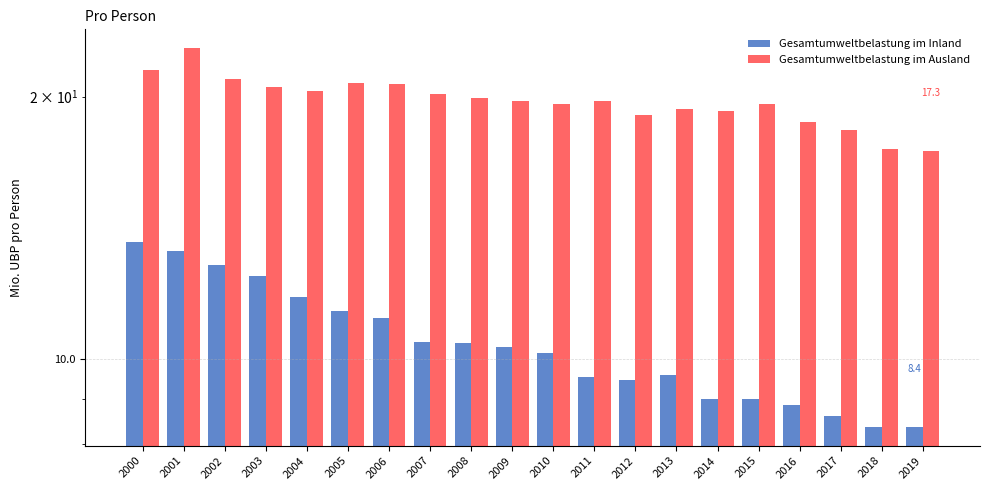

How many bars are there in each group?

2